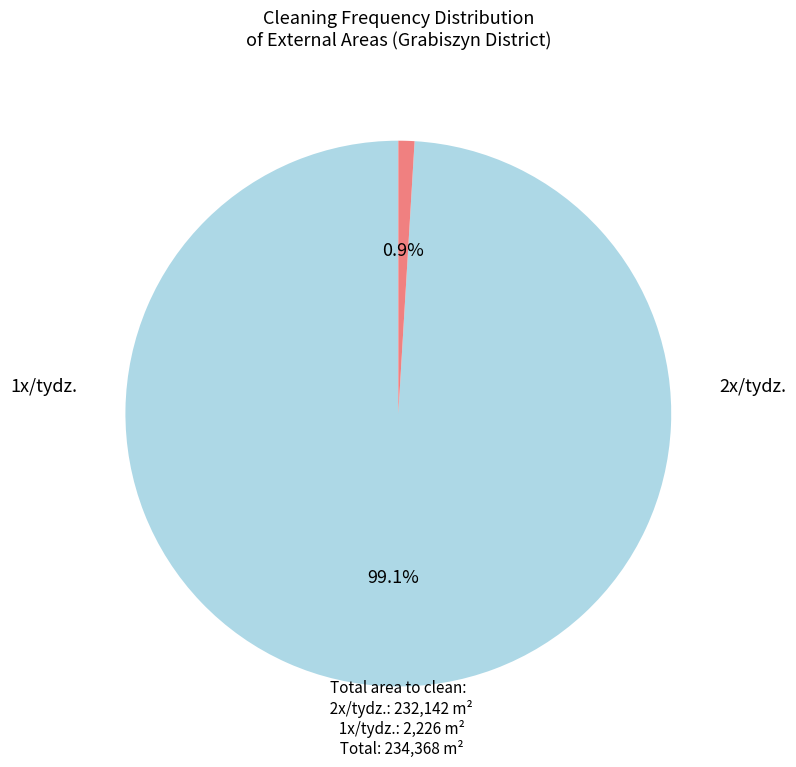

Is there a majority slice in this chart?

Yes